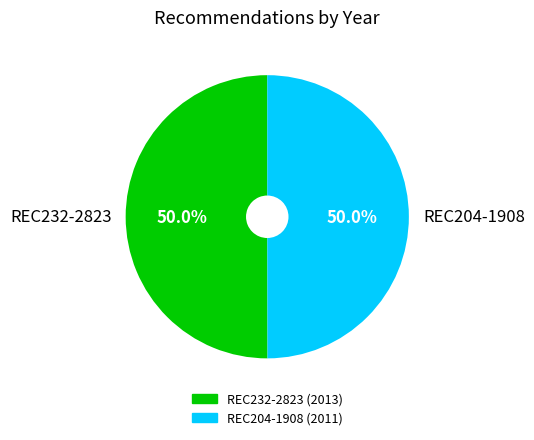

What is the ratio of the value at REC232-2823 to the value at REC204-1908?

1.0